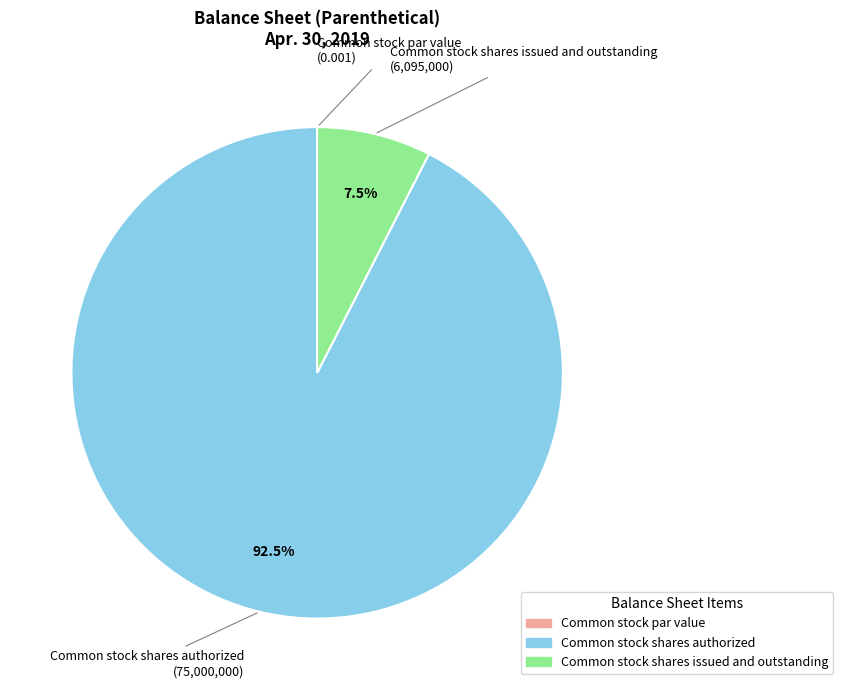

What is the ratio of the value at Common stock shares authorized to the value at Common stock shares issued and outstanding?

12.3